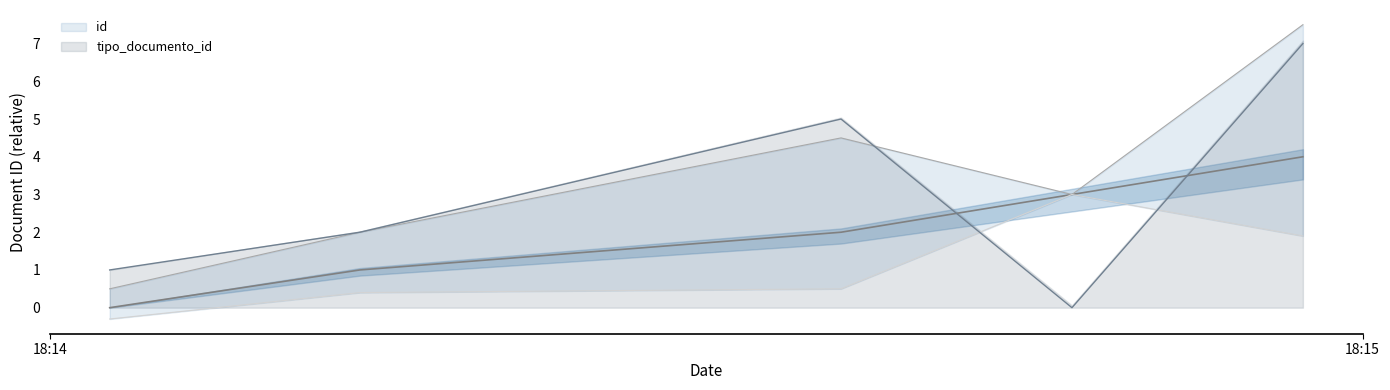

After their last crossing, which series has the higher values: tipo_documento_id or id?

tipo_documento_id